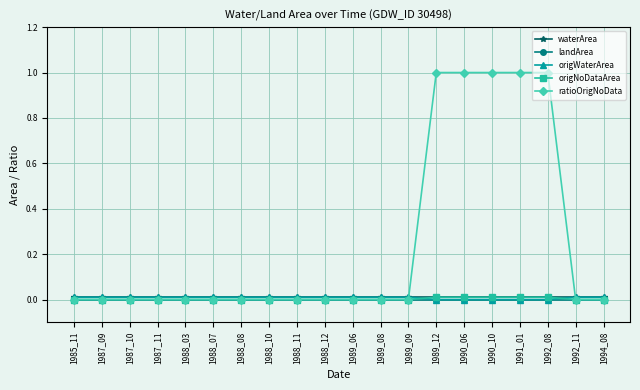

How many lines are shown in the chart?

5